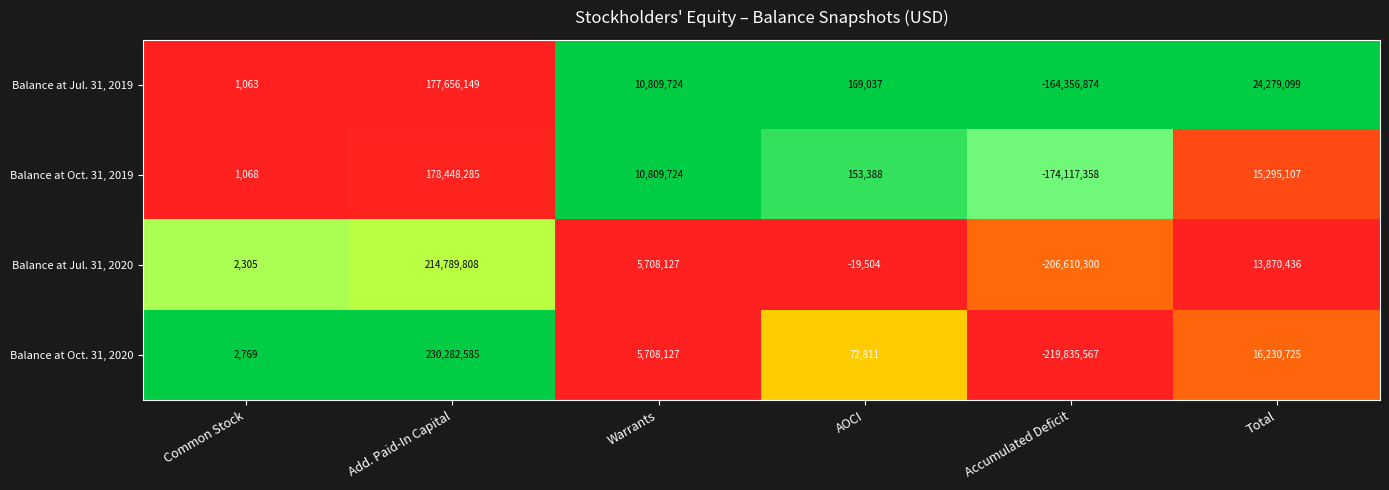

The value of Balance at Jul. 31, 2020 at Total is 23719292. True or false?

False